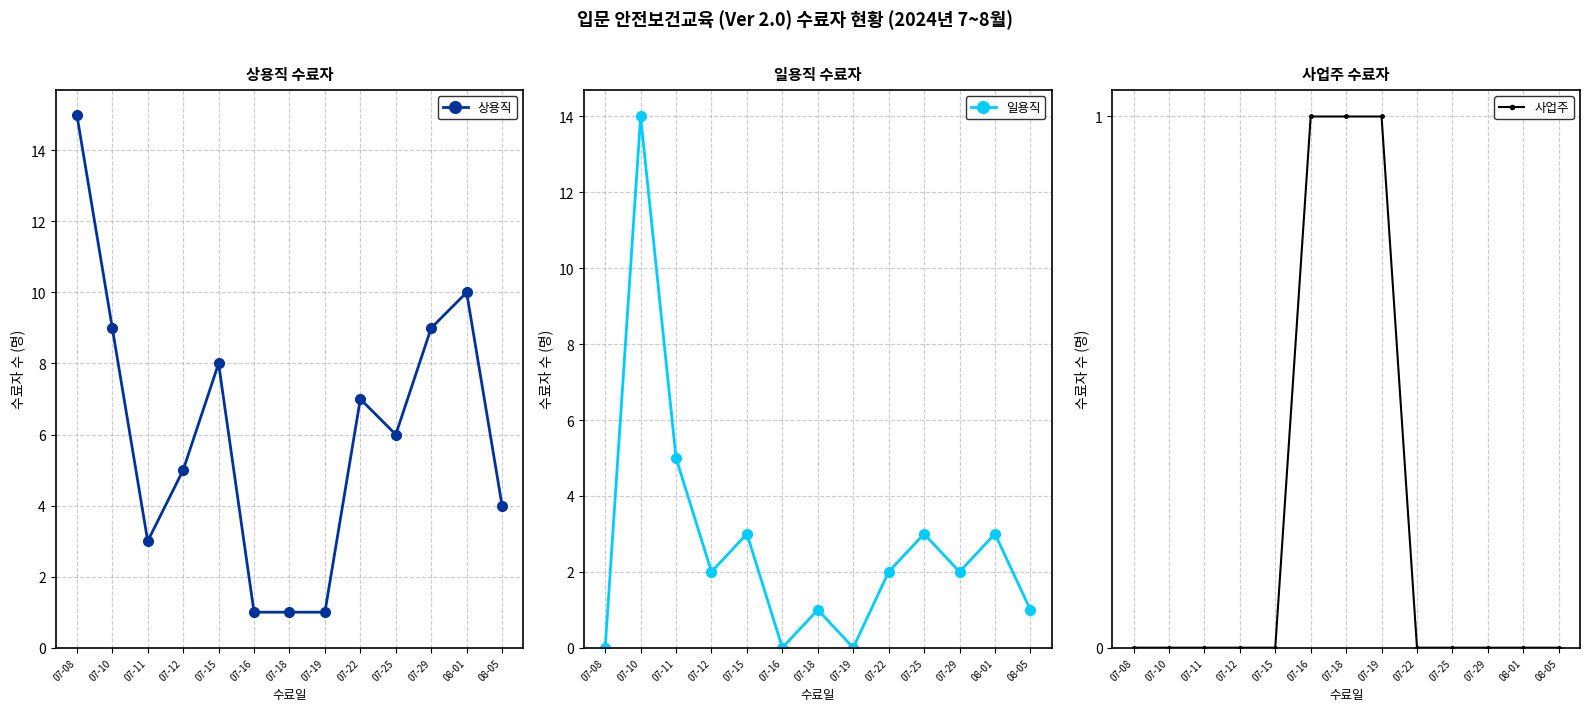

Reading right to left, list all the values displayed in this chart.

상용직: 4	10	9	6	7	1	1	1	8	5	3	9	15
일용직: 1	3	2	3	2	0	1	0	3	2	5	14	0
사업주: 0	0	0	0	0	1	1	1	0	0	0	0	0